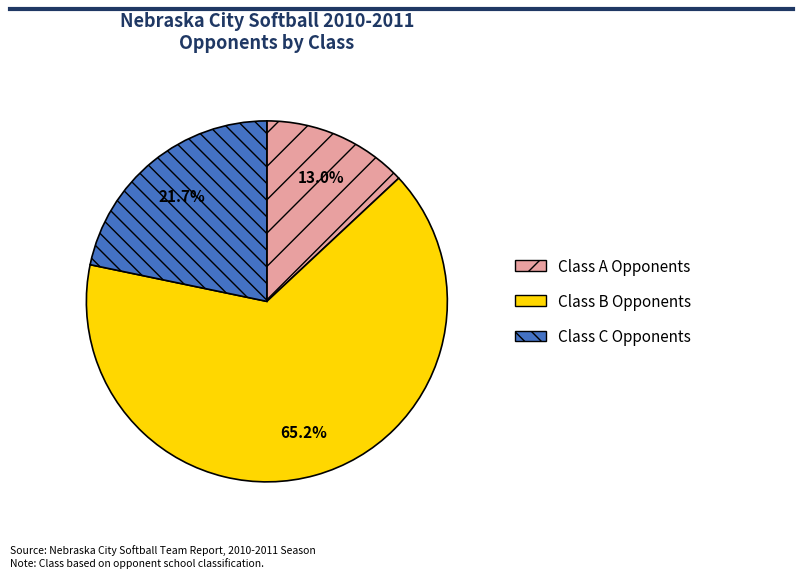

Is it true that Class A Opponents is 1% of the pie?

False